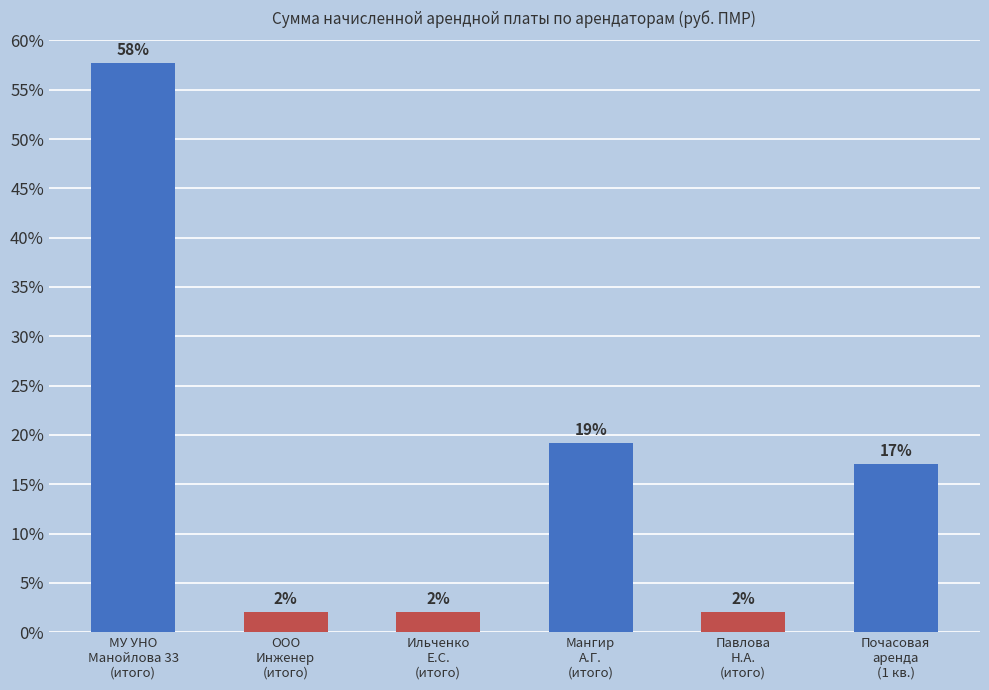

How many data points does each series have?

6